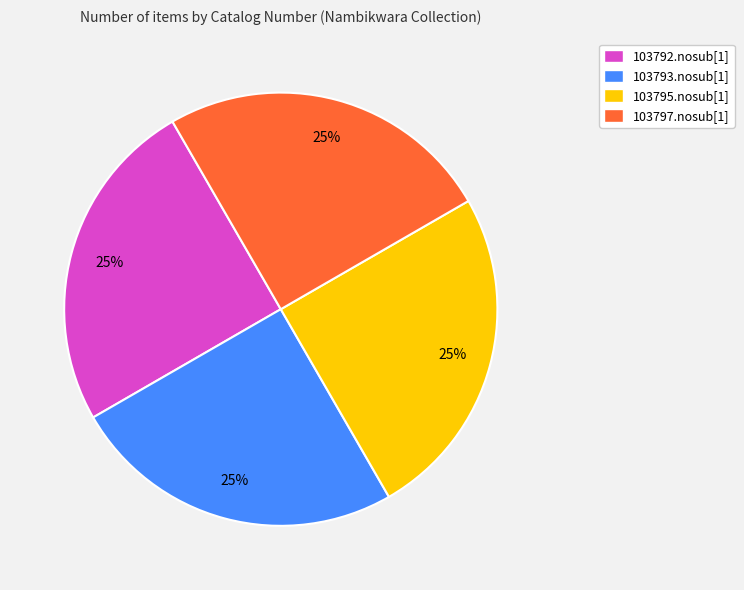

Does 103792.nosub[1] represent more than half of the total?

No